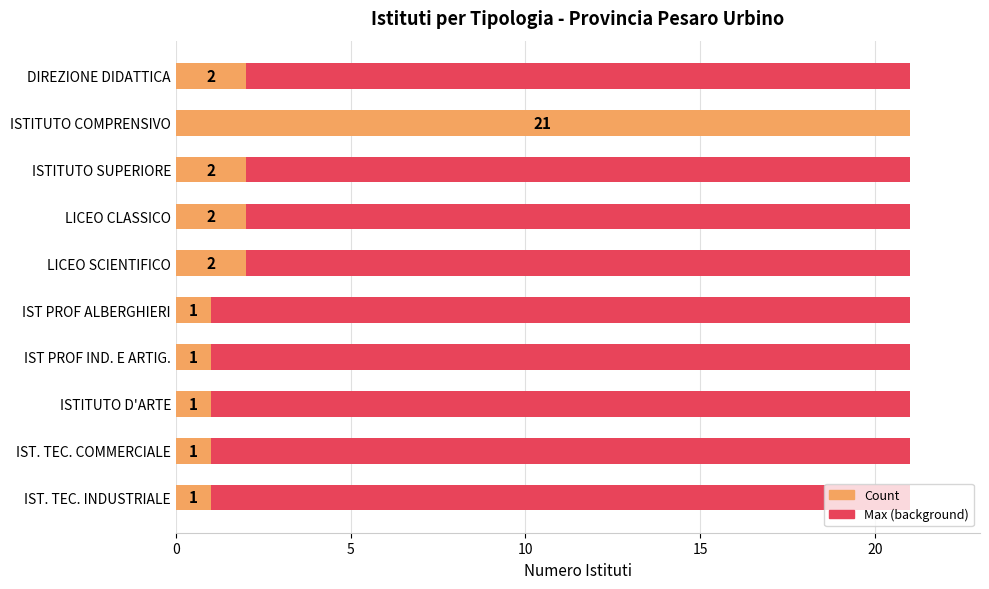

True or false: Count has a value of 32.8 at ISTITUTO COMPRENSIVO.

False